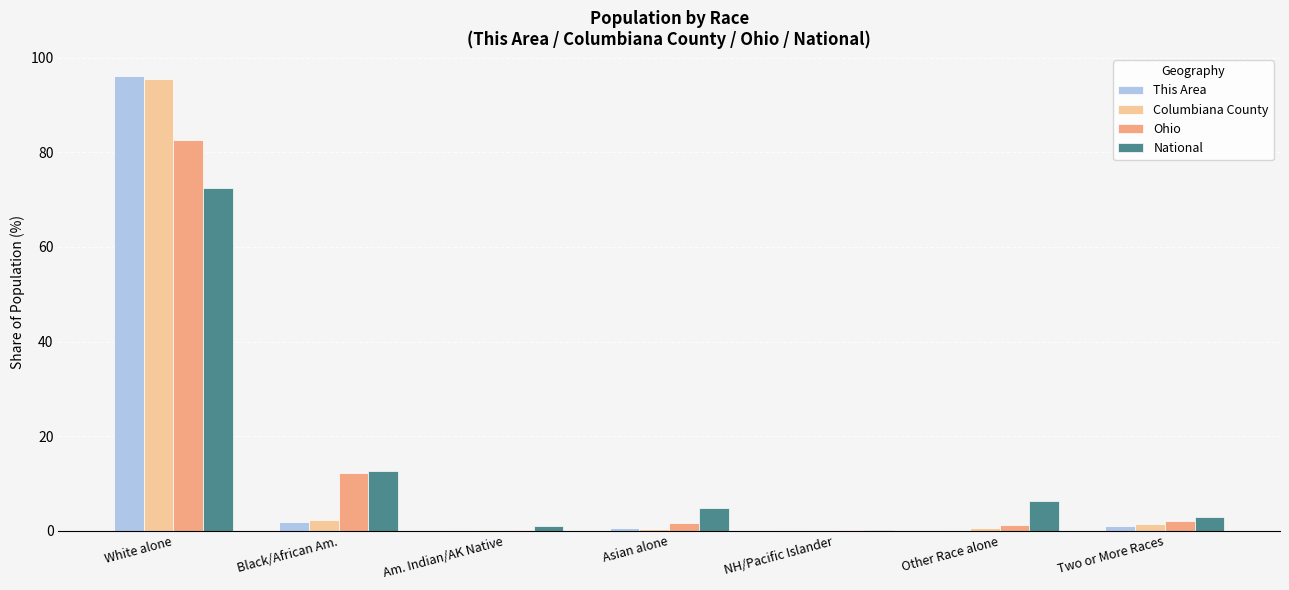

Does the chart contain stacked bars?

No